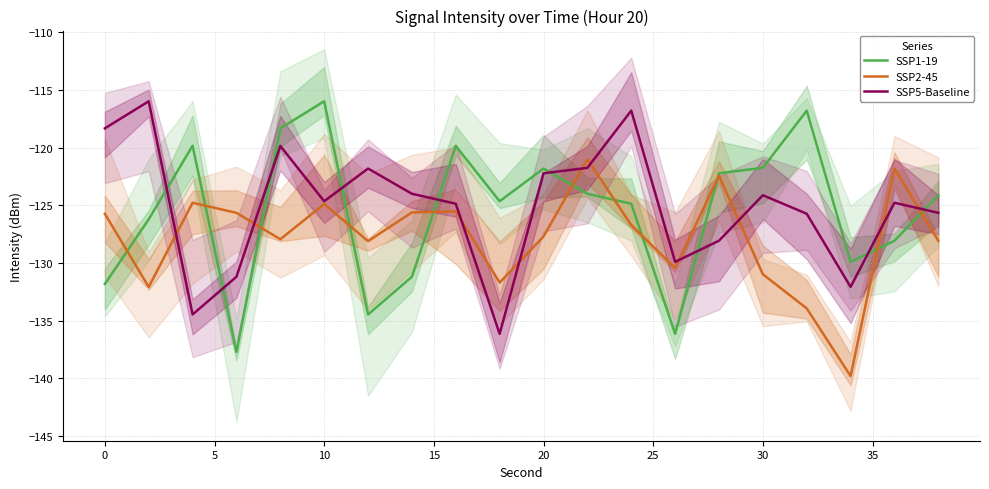

Count the number of data series in this chart.

3